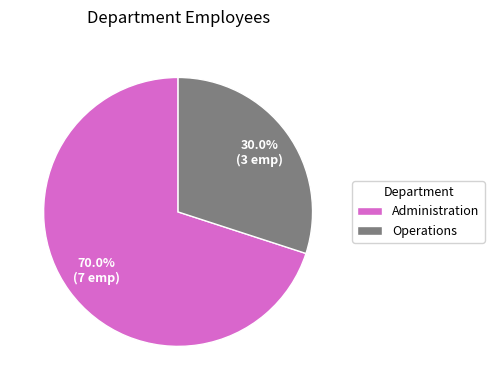

Which slice is the smallest?

Operations